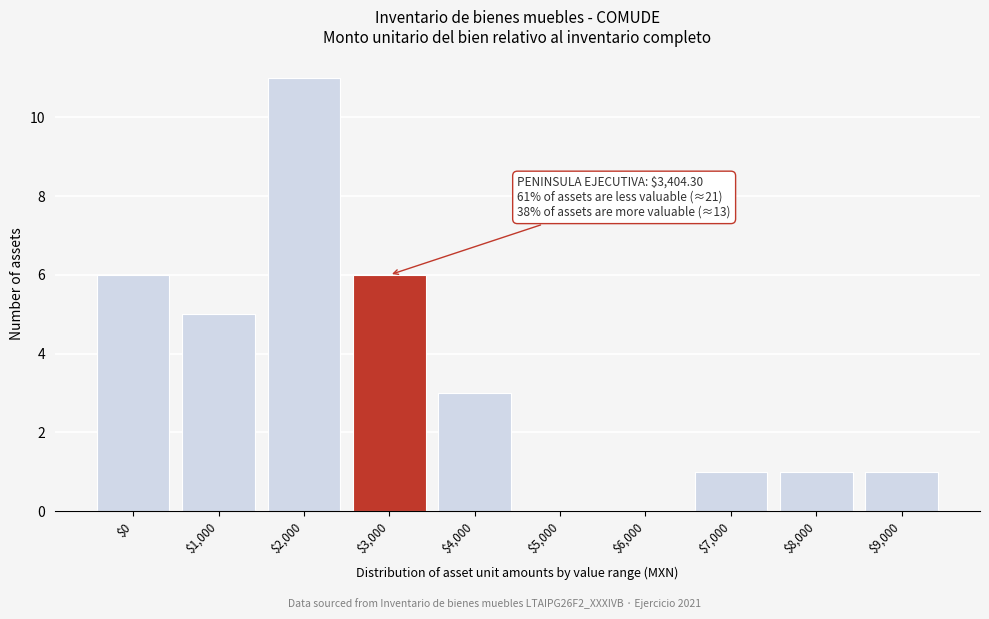

What is the sum of all values?

34